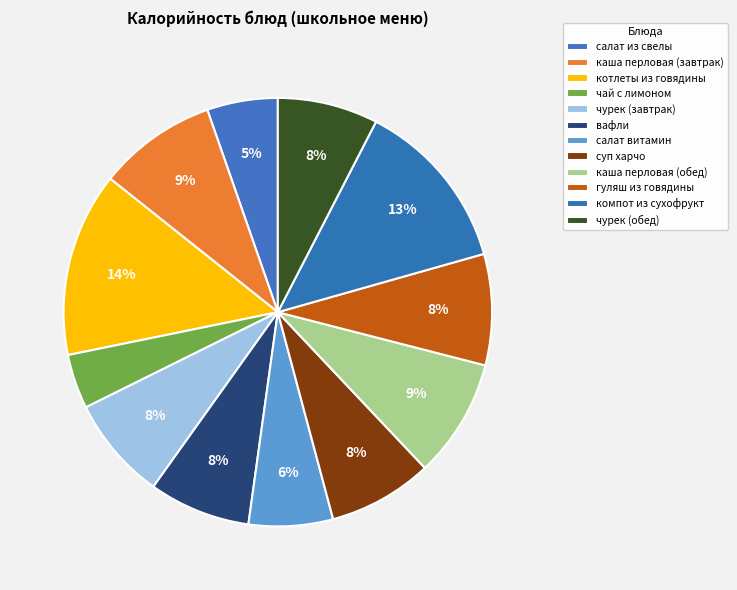

How many slices are in this pie chart?

12